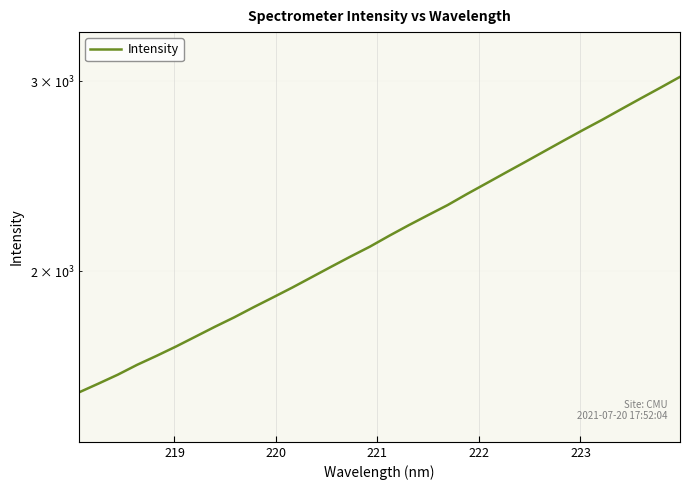

Reading left to right, what are all the values shown in this chart?

1545.1	1574.2	1604.5	1638.8	1670.3	1703.8	1739.9	1776.9	1813.1	1852.7	1891.7	1932.2	1975.4	2019.6	2064.0	2108.1	2157.7	2206.5	2254.5	2302.9	2357.8	2412.0	2467.9	2524.3	2582.9	2642.7	2703.1	2763.3	2827.6	2892.6	2958.3	3026.9